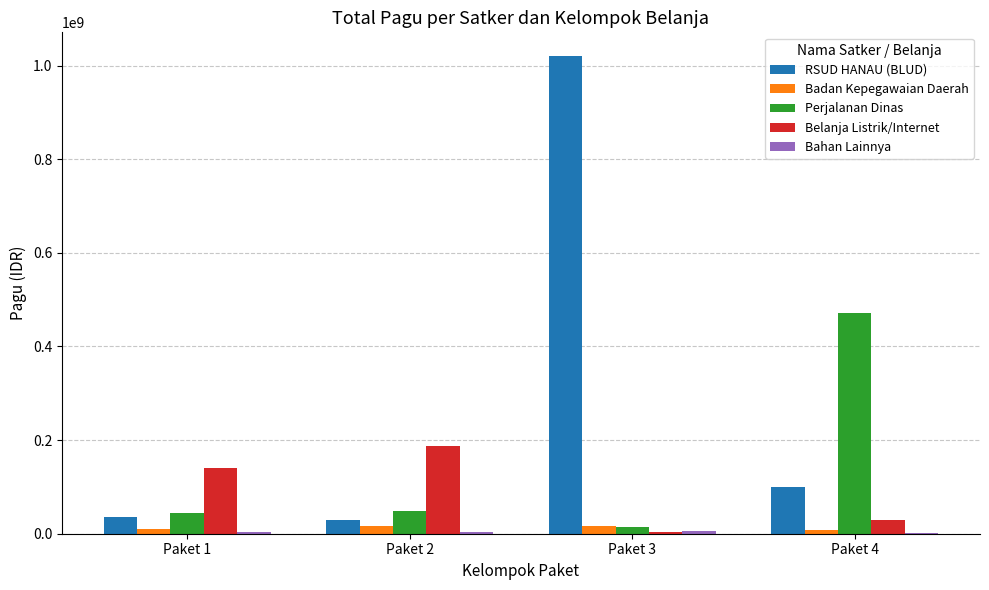

The value of Belanja Listrik/Internet at Paket 4 is 30360000. True or false?

True